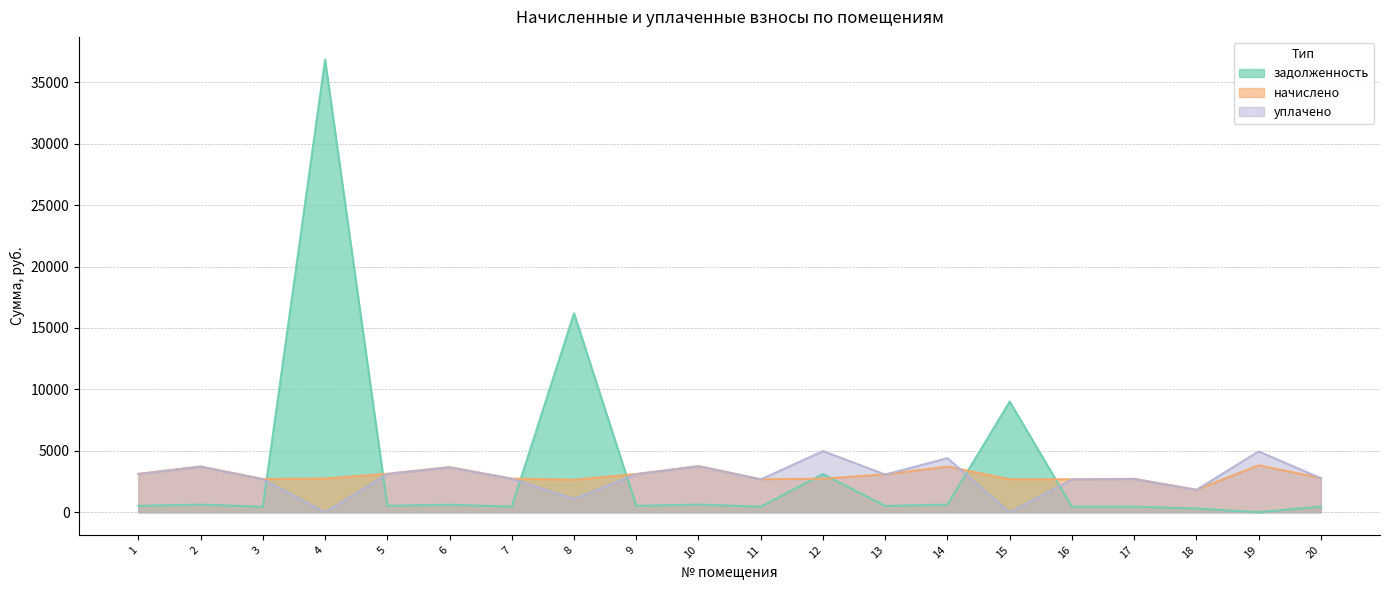

The задолженность series shows 626.9 at 10. True or false?

True